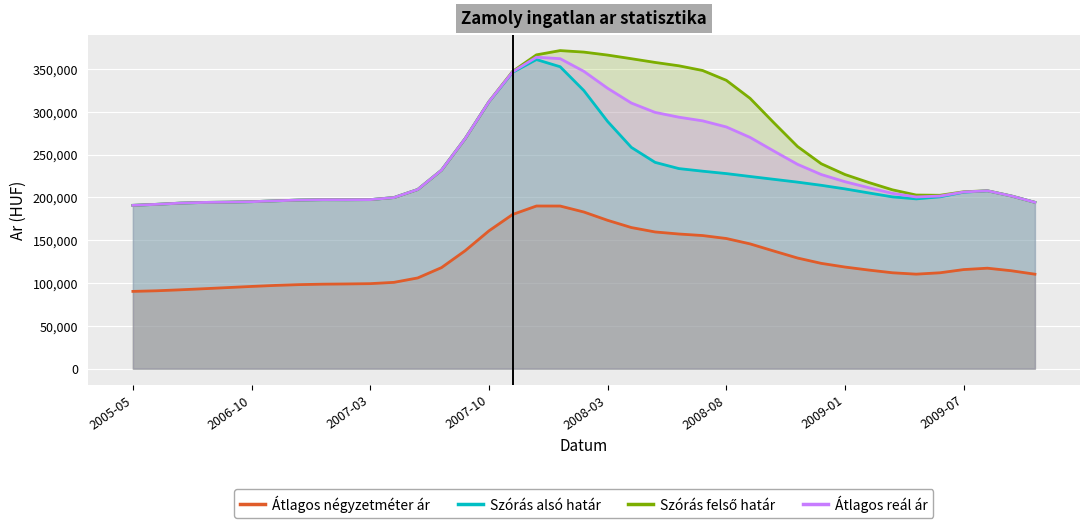

What is the spread (max minus min) of values at 33?

92420.9